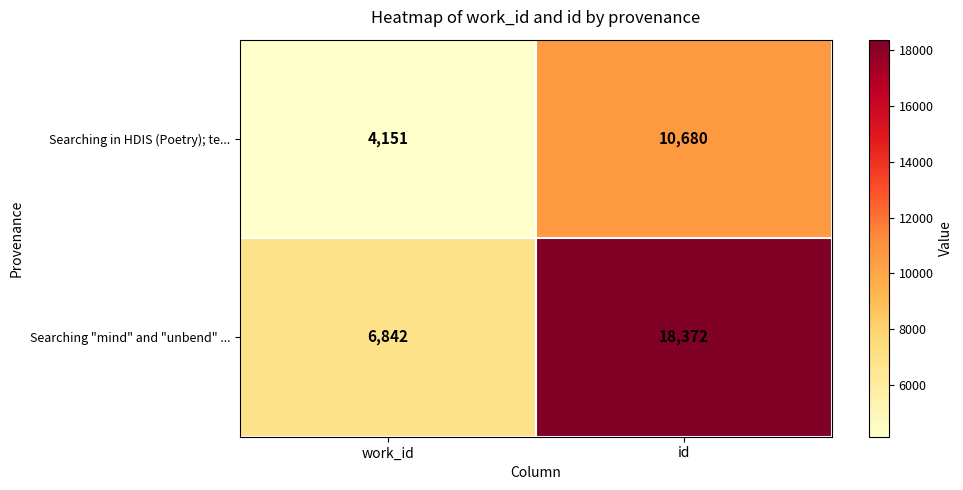

Reading left to right, extract all data points from this chart.

Searching in HDIS (Poetry); te...: work_id=4151	id=10680
Searching "mind" and "unbend" ...: work_id=6842	id=18372